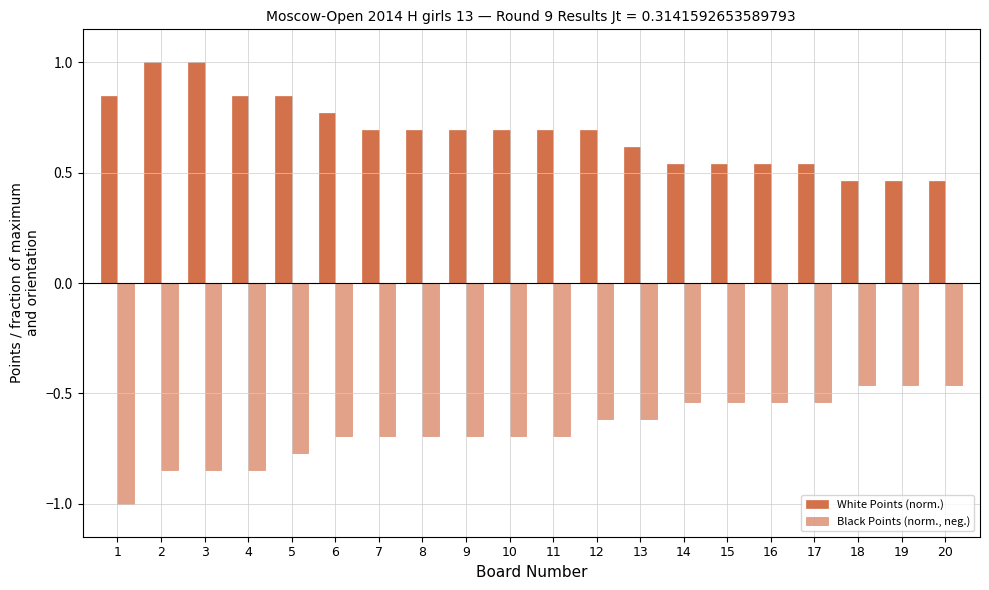

Count the number of data series in this chart.

2